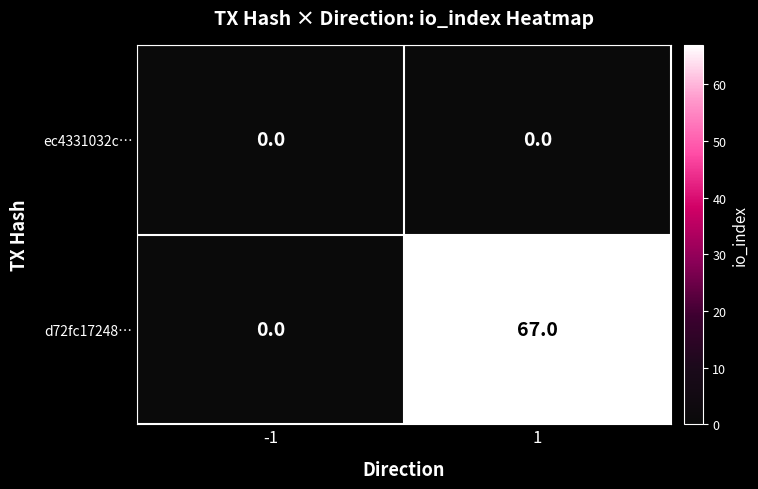

Reading left to right, list all the values displayed in this chart.

ec4331032c…: 0	0
d72fc17248…: 0	67